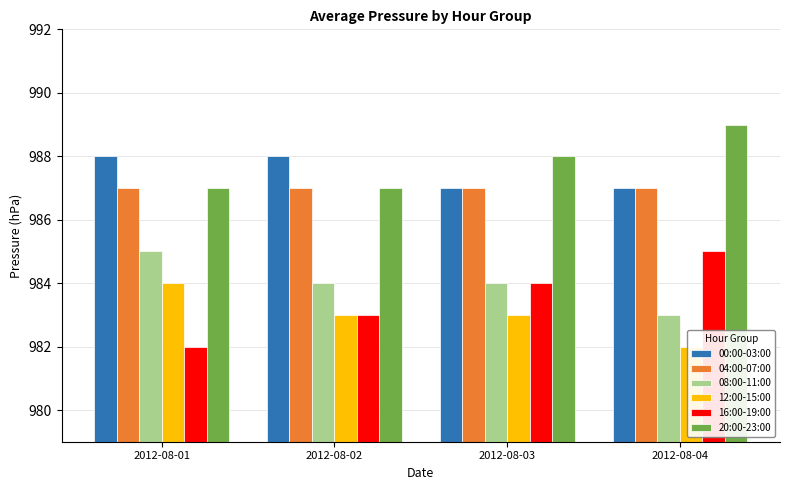

How many 16:00-19:00 values are between 983 and 985?

3